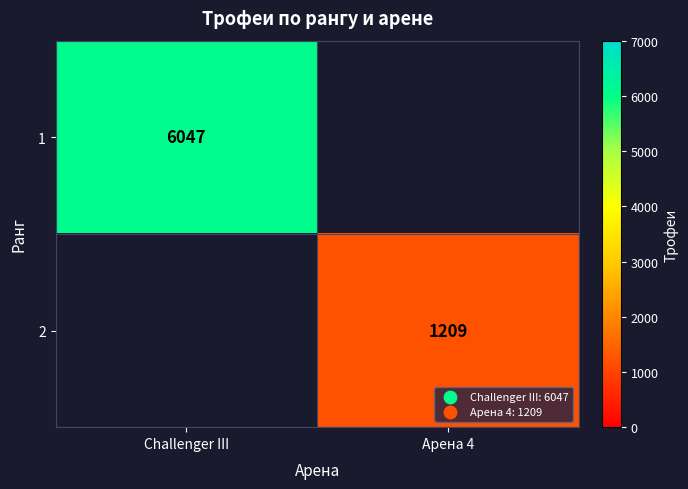

Between Арена 4 and Challenger III, which is larger?

Challenger III